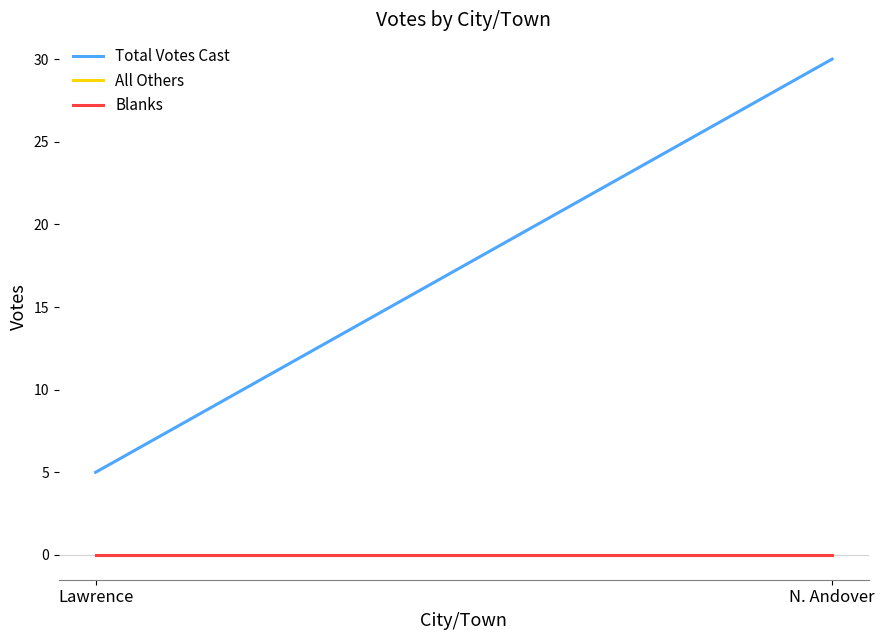

Reading left to right, extract all data points from this chart.

Total Votes Cast: 5	30
All Others: 0	0
Blanks: 0	0